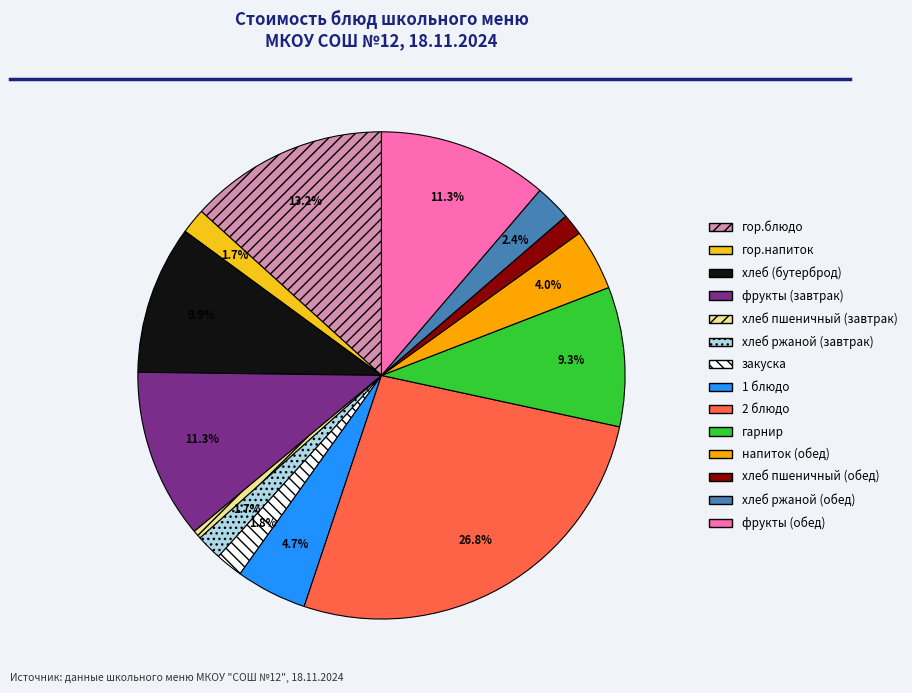

Which category has the biggest portion of the pie?

2 блюдо